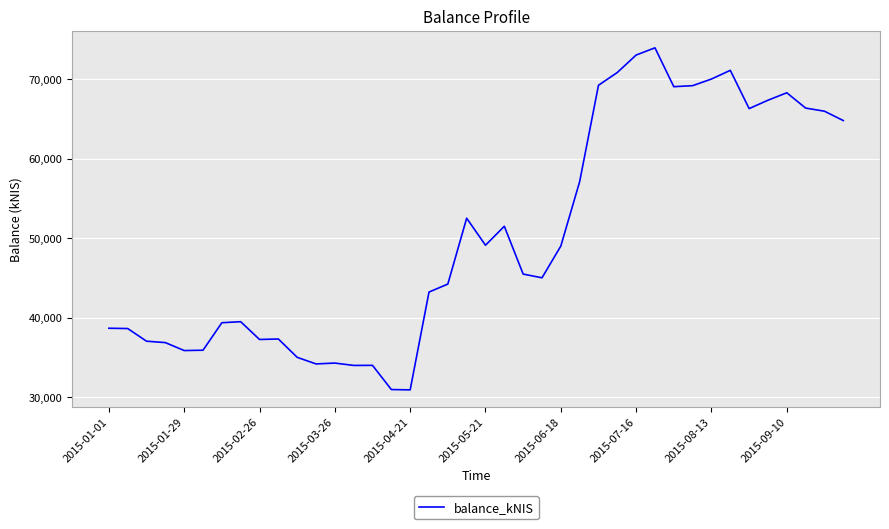

What is the greatest value displayed?

73958.2